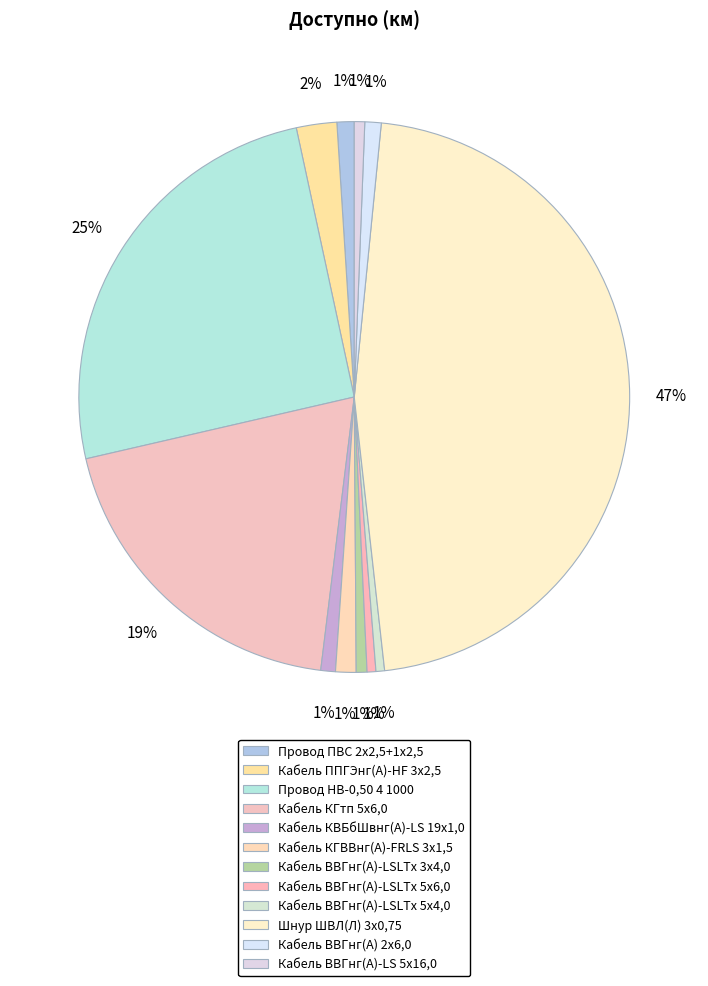

How many slices are in this pie chart?

12